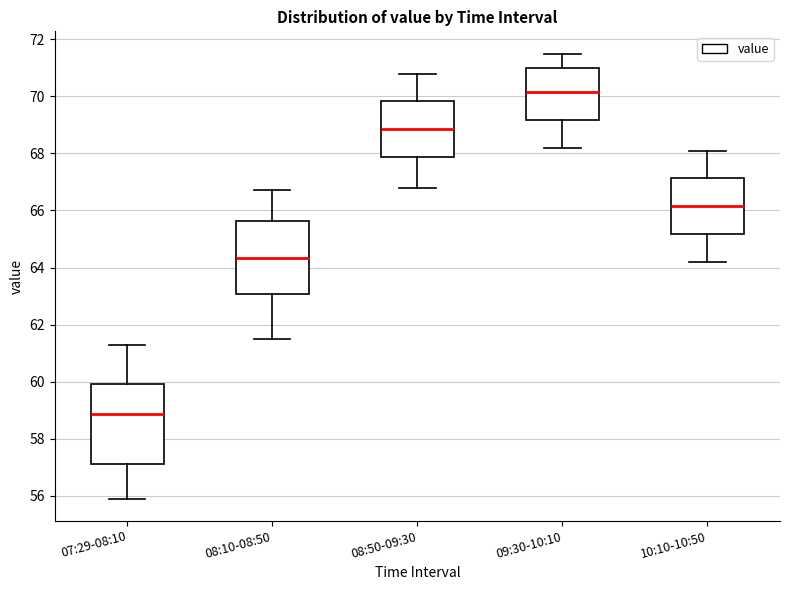

Reading left to right, transcribe this box plot: for each box, give where its median line is, the range the box spans, and where its two whiskers end, as read against the y-axis. The values are not printed on the chart, so give them approximately, as read against the axis.

07:29-08:10: median 58.8, box 57.2 to 60.0, whiskers 56.0 to 61.4
08:10-08:50: median 64.4, box 63.0 to 65.6, whiskers 61.6 to 66.8
08:50-09:30: median 68.8, box 67.8 to 69.8, whiskers 66.8 to 70.8
09:30-10:10: median 70.2, box 69.2 to 71.0, whiskers 68.2 to 71.6
10:10-10:50: median 66.2, box 65.2 to 67.2, whiskers 64.2 to 68.2